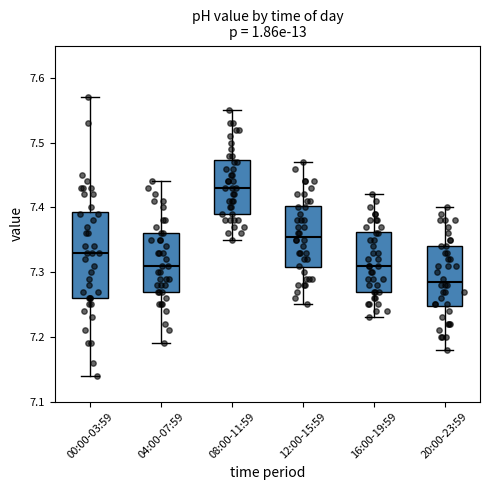

Where is the lower edge of the box for 20:00-23:59 on the y-axis? The values are not printed on the chart, so give them approximately, as read against the axis.

7.25